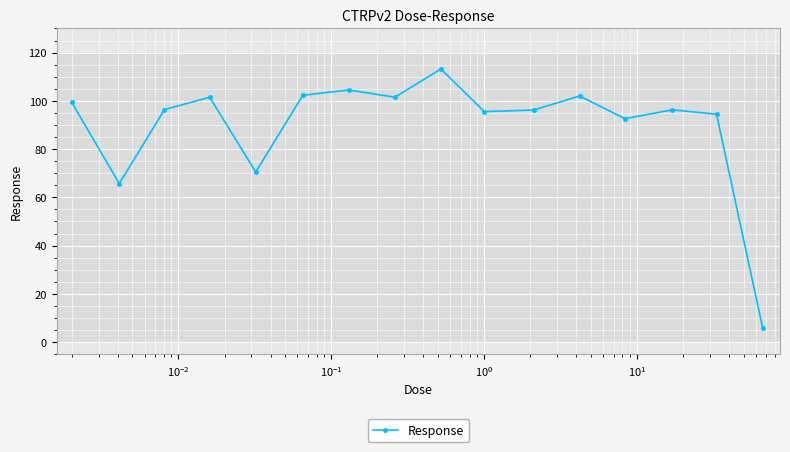

What is the difference between the maximum and minimum values?

107.2